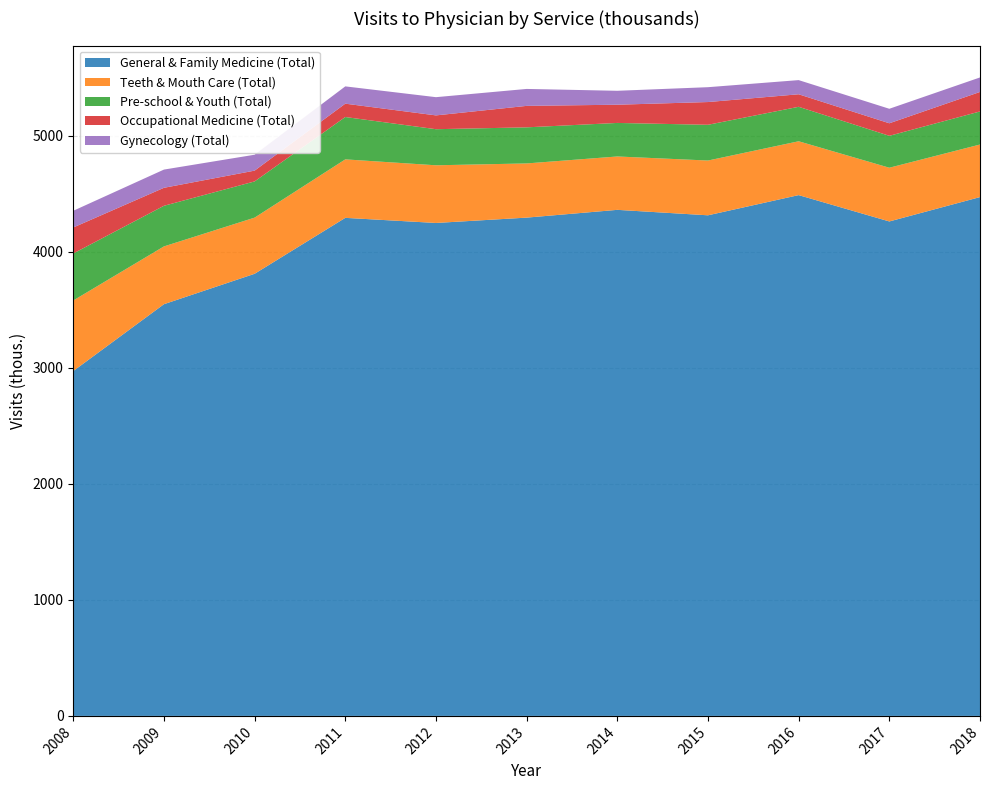

Reading left to right, what are all the values shown in this chart?

General & Family Medicine (Total): 2972	3548	3810	4292	4248	4294	4361	4314	4488	4261	4471
Teeth & Mouth Care (Total): 608	498	484	504	497	467	460	472	464	463	453
Pre-school & Youth (Total): 405	350	312	365	311	311	289	308	297	275	285
Occupational Medicine (Total): 224	155	93	115	119	185	157	196	108	108	168
Gynecology (Total): 144	157	137	149	157	146	120	128	122	125	125